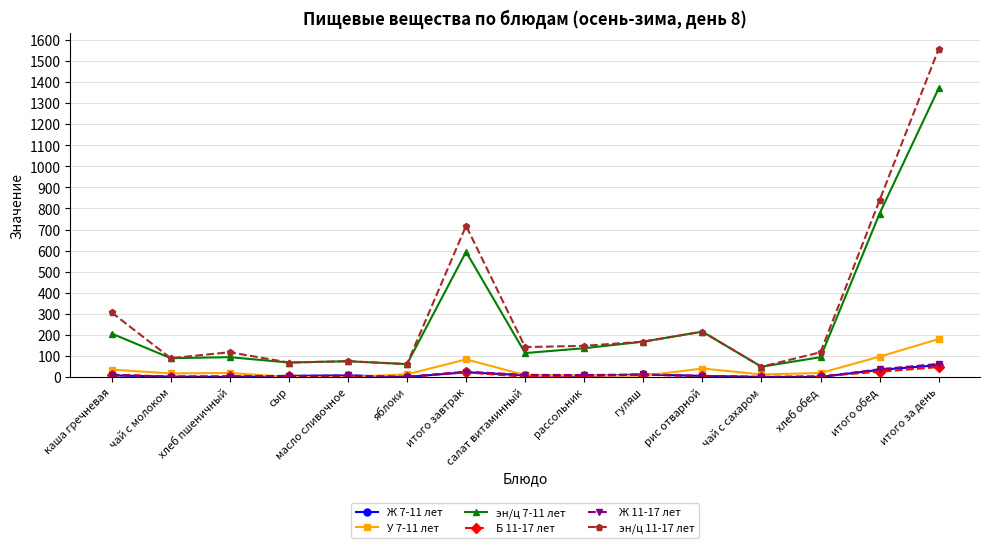

What are all the series names shown in the legend?

Ж 7-11 лет, У 7-11 лет, эн/ц 7-11 лет, Б 11-17 лет, Ж 11-17 лет, эн/ц 11-17 лет